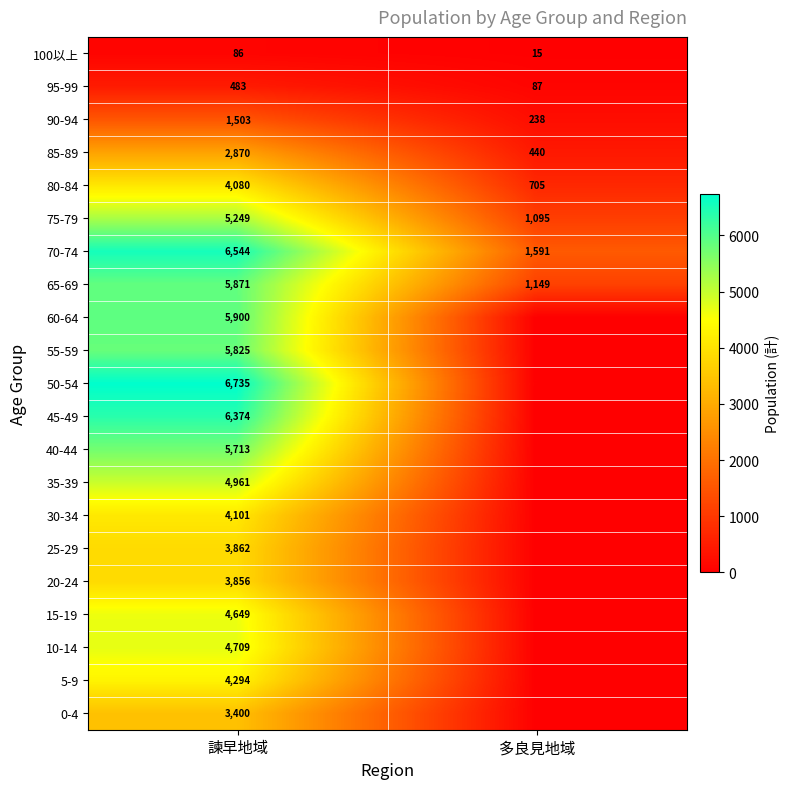

True or false: 85-89 has a value of 2870 at 諫早地域.

True